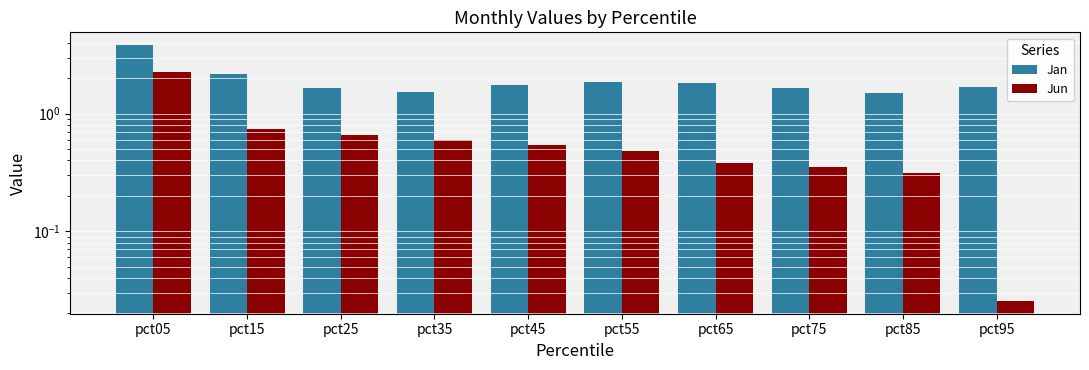

What is the difference between the second highest and minimum values in the Jan series?

0.7